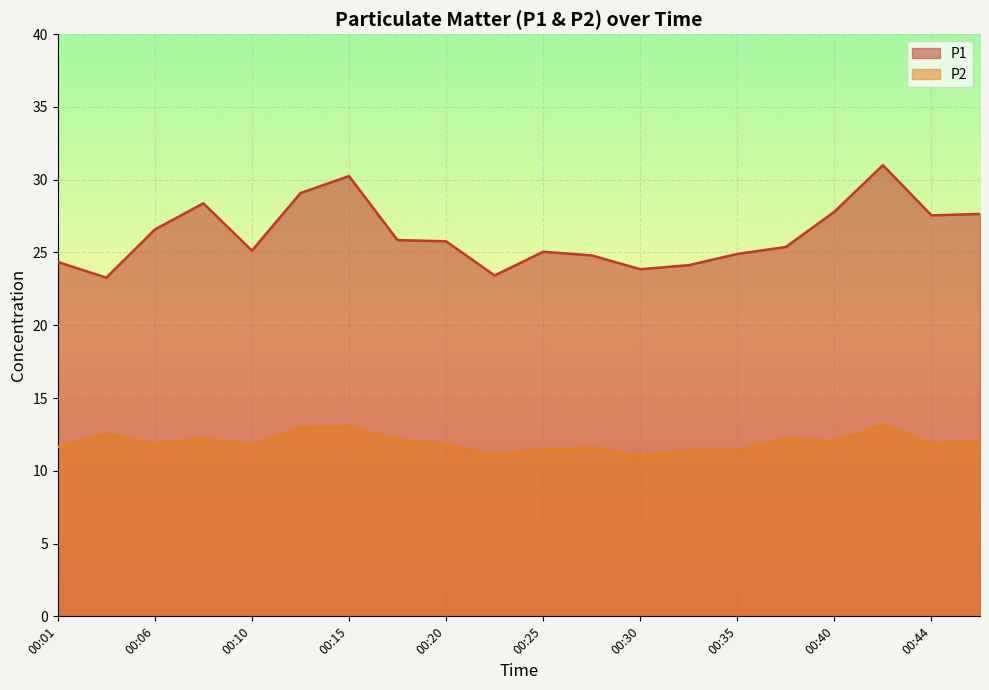

True or false: P2 and P1 cross at least once.

False